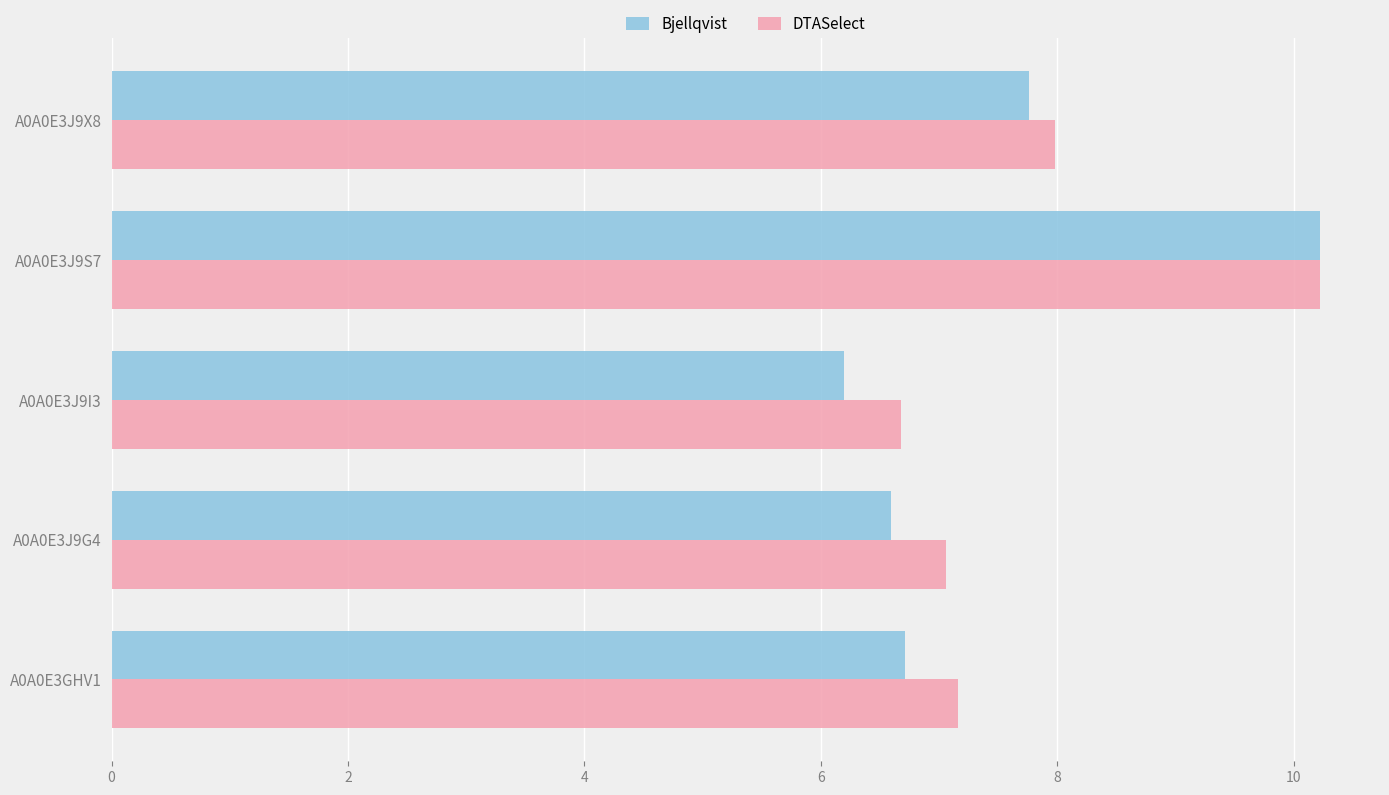

Which series has the largest range (max minus min)?

Bjellqvist